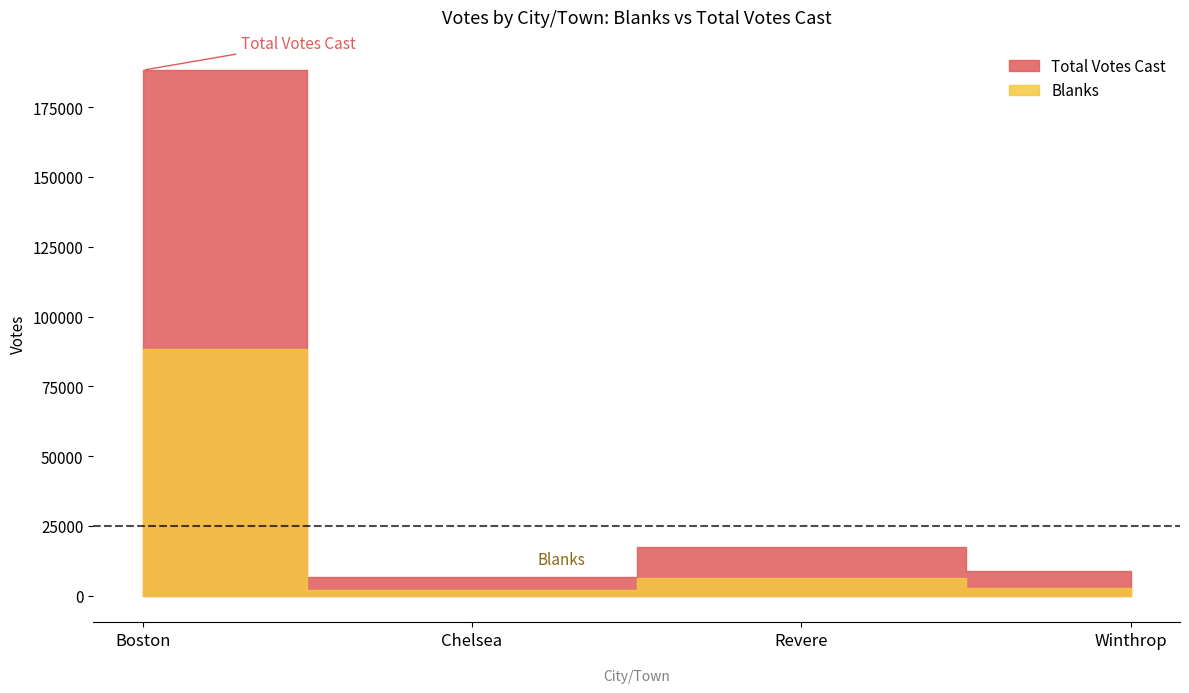

What is the minimum value shown in the chart?

2113